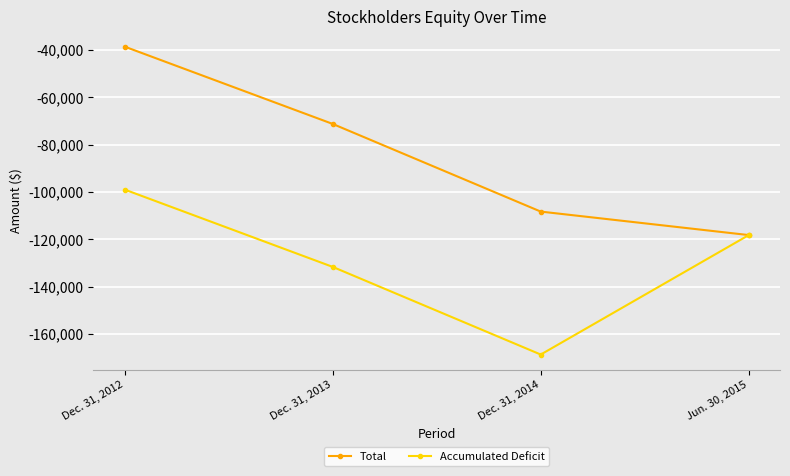

Reading left to right, extract all data points from this chart.

Total: -38555	-71225	-108272	-118199
Accumulated Deficit: -98966	-131636	-168683	-118199